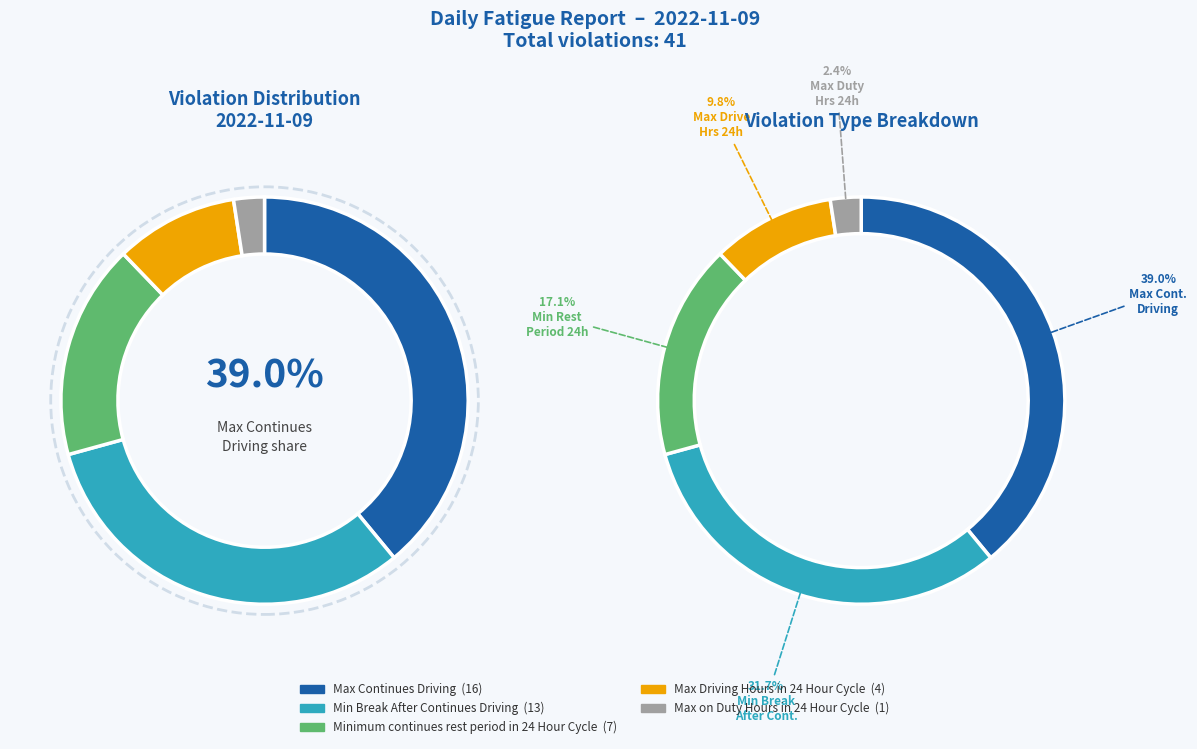

Which has a higher value, Max Continues Driving or Min Break After Continues Driving?

Max Continues Driving